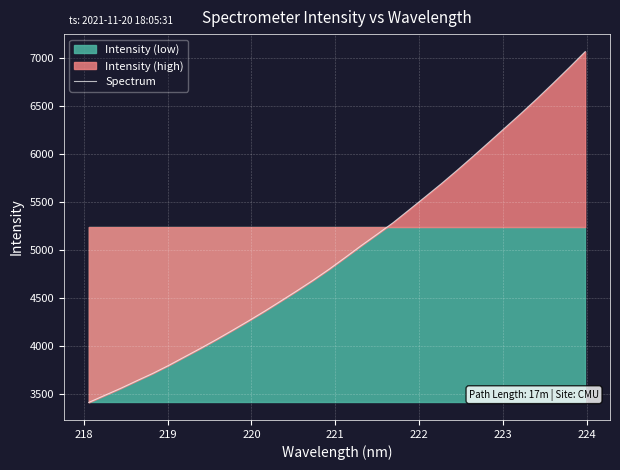

How many lines are shown in the chart?

1